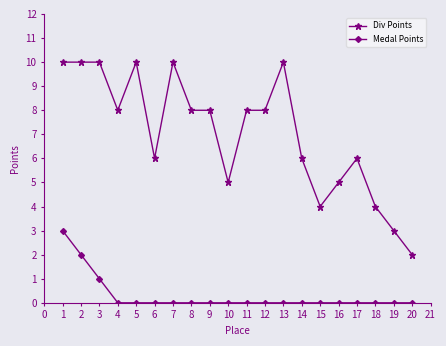

True or false: Div Points has more than 2 interior local peaks.

True